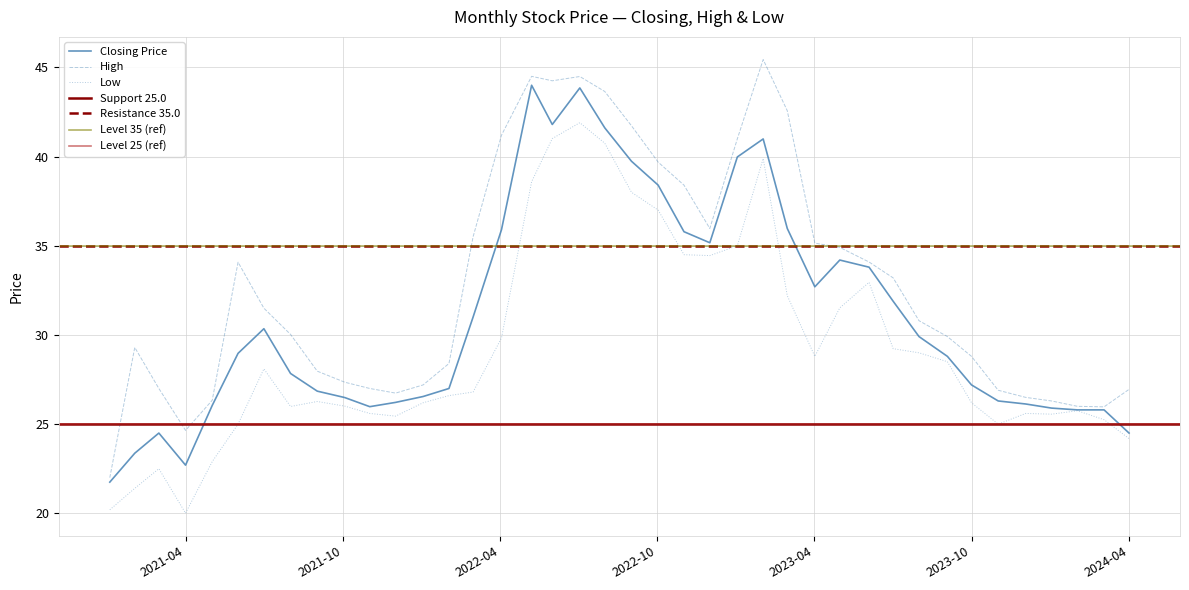

Count the number of categories in the chart.

40